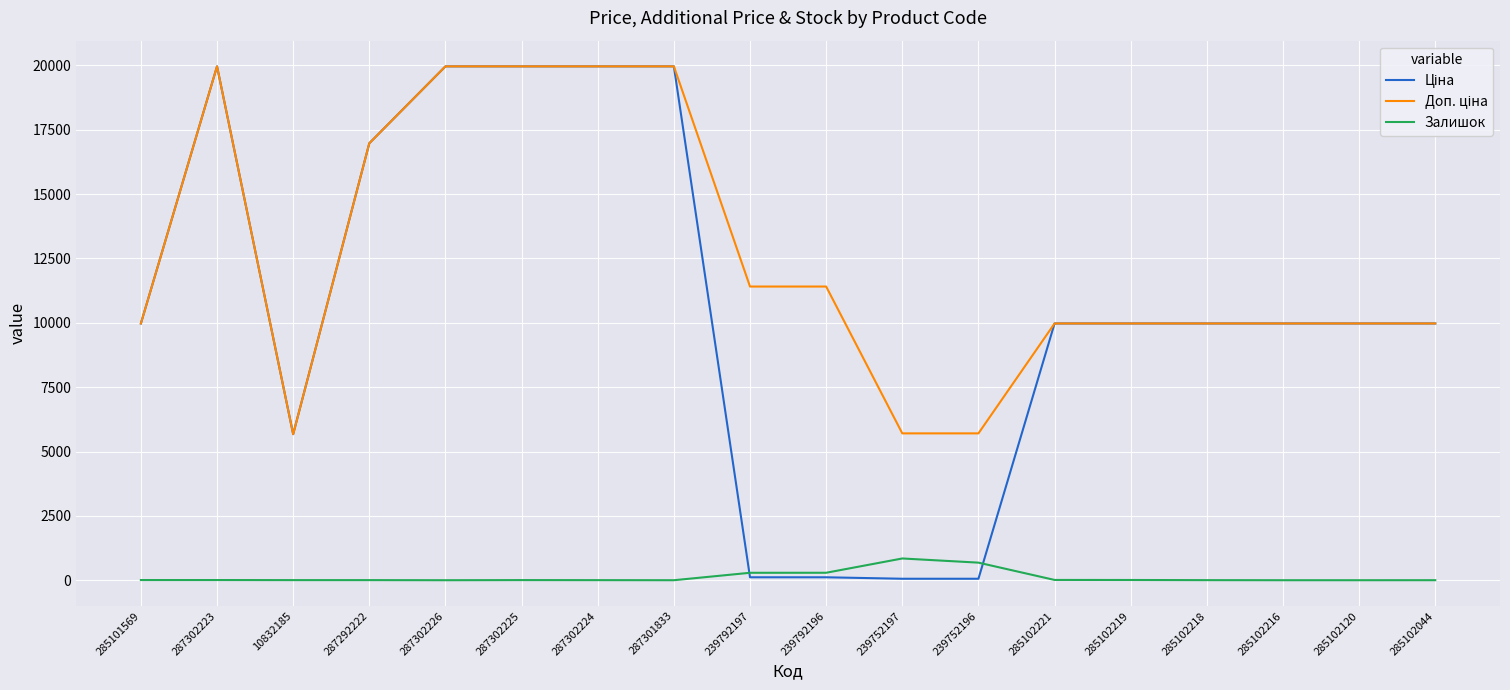

What is the greatest value displayed?

19964.2